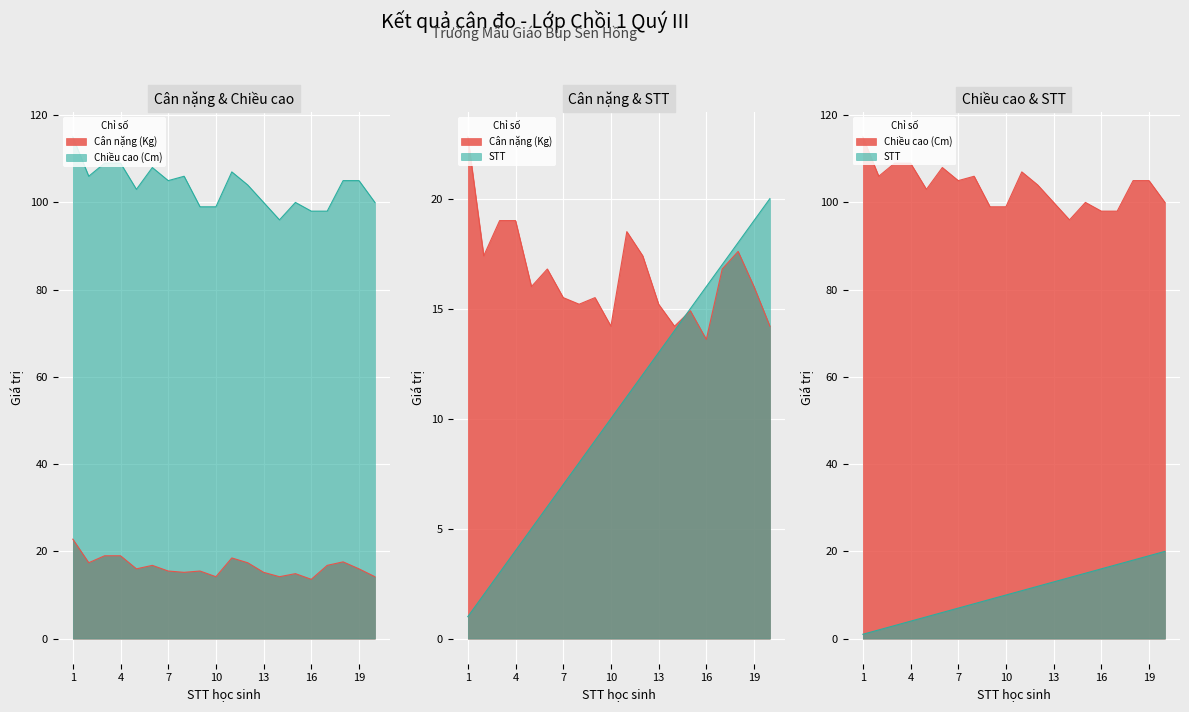

True or false: Chiều cao (Cm) has a value of 26.0 at 17.

False